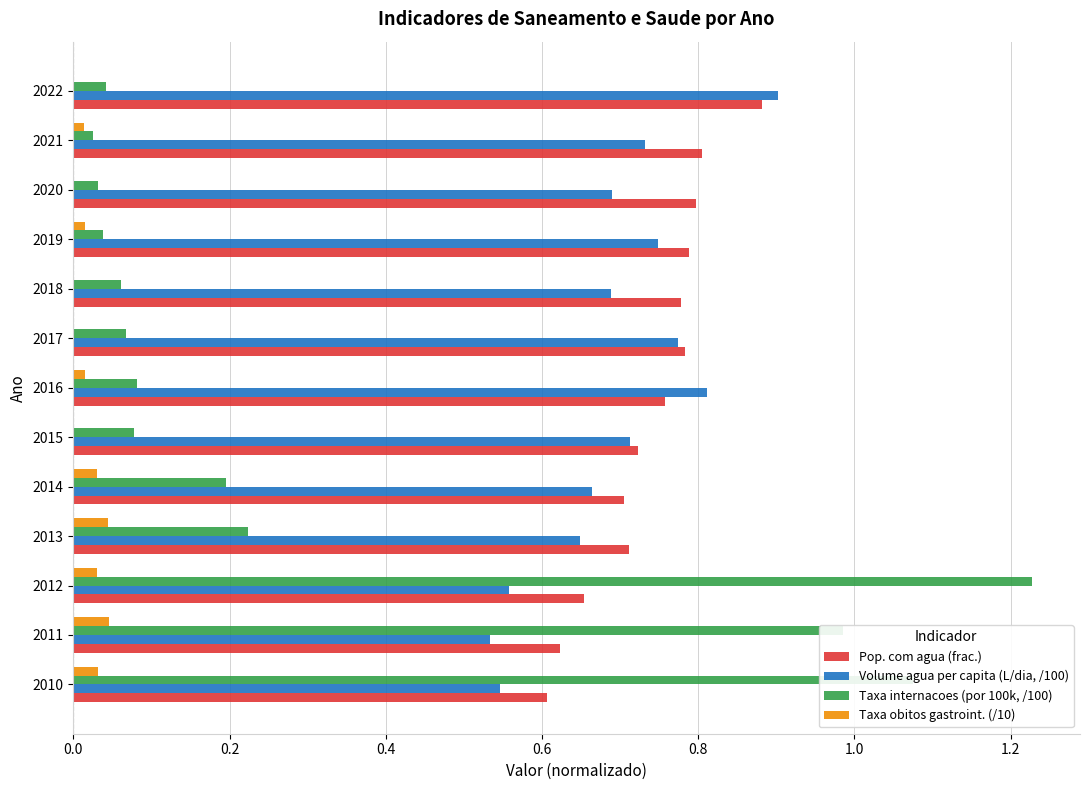

True or false: Taxa obitos gastroint. (/10) has a value of 0.0 at 2014.

True